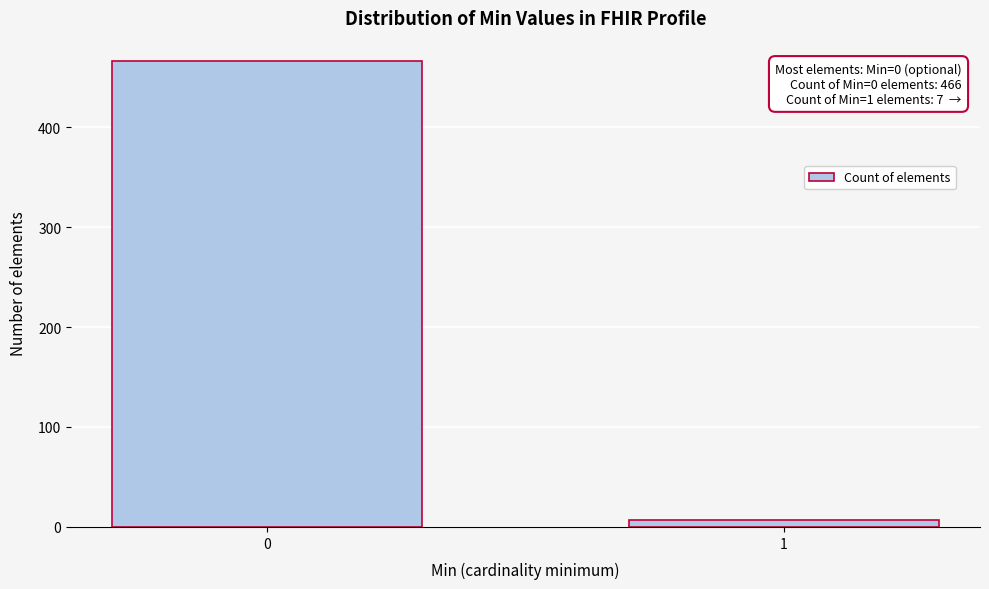

Reading left to right, transcribe all the data shown in this chart.

0=466	1=7